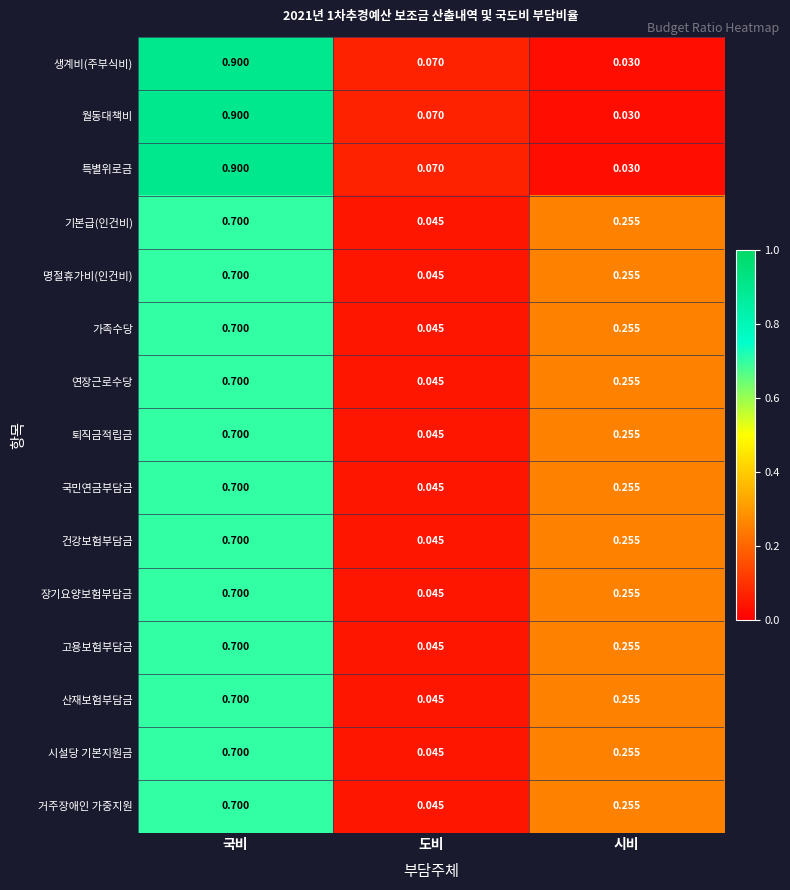

Which category has the highest value in the 건강보험부담금 series?

국비